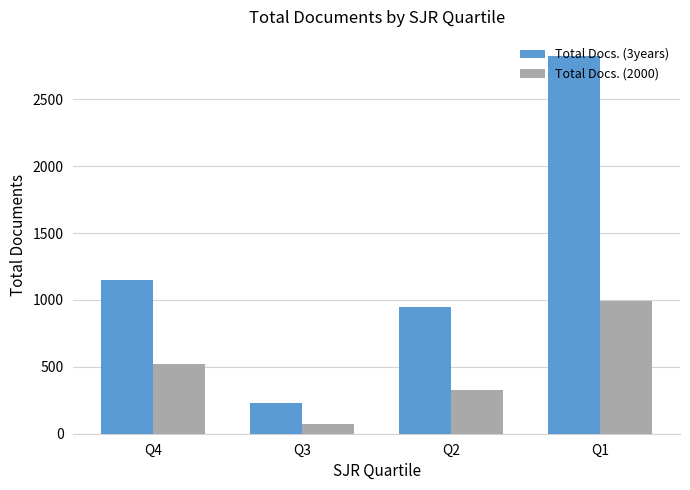

Reading left to right, what are all the values shown in this chart?

Total Docs. (3years): 1150	227	947	2825
Total Docs. (2000): 524	75	330	995